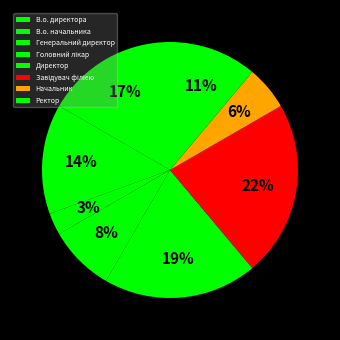

To the nearest percent, what percentage of the pie is Головний лікар?

8%